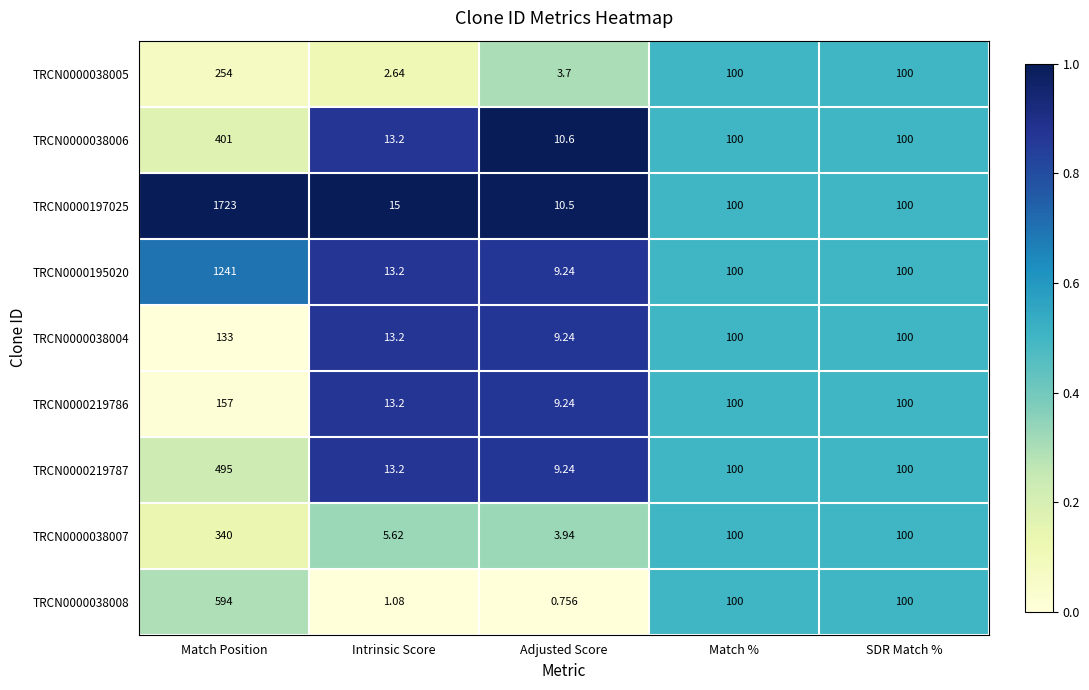

Is the value of TRCN0000038004 at Adjusted Score greater than the value of TRCN0000038007 at Match %?

No